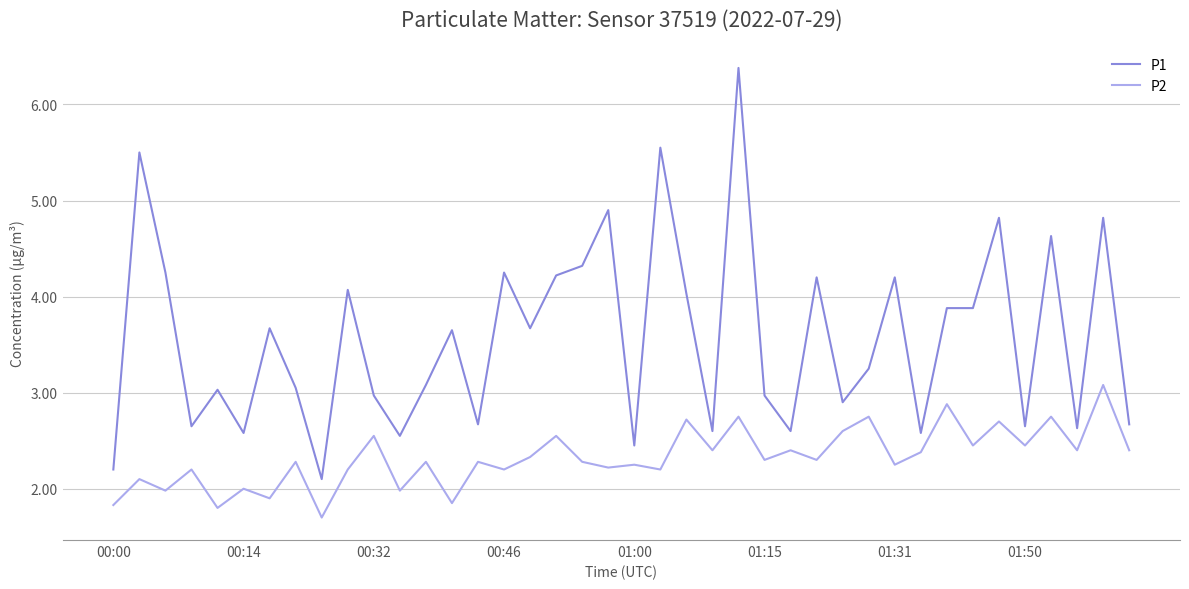

What is the difference between the maximum and minimum values in the P1 series?

4.3